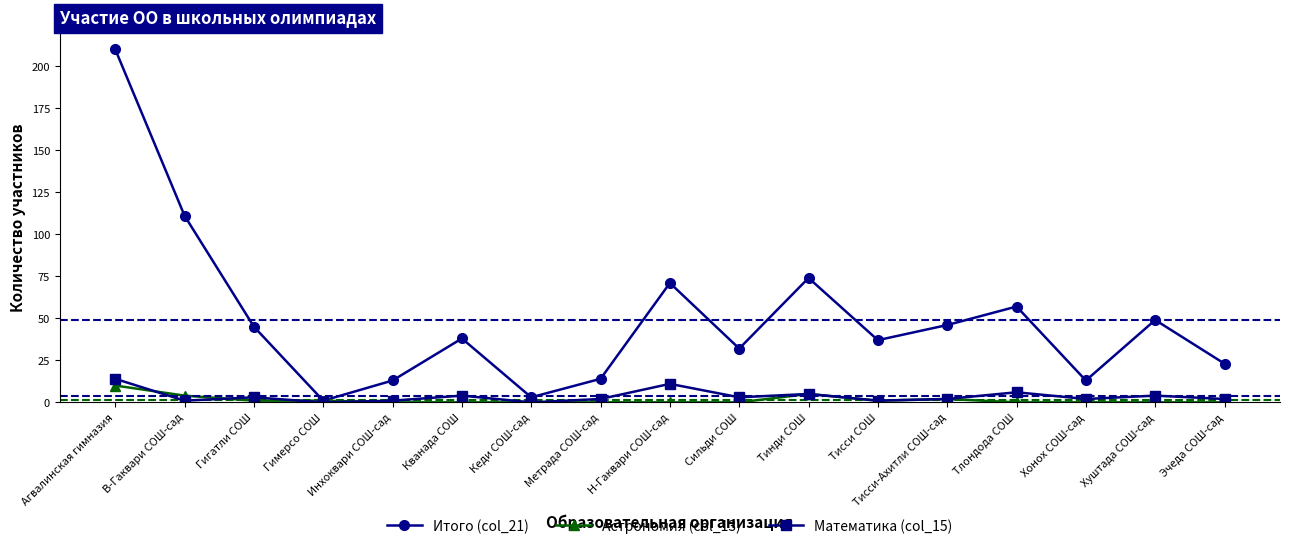

Does the chart have visible grid lines?

No